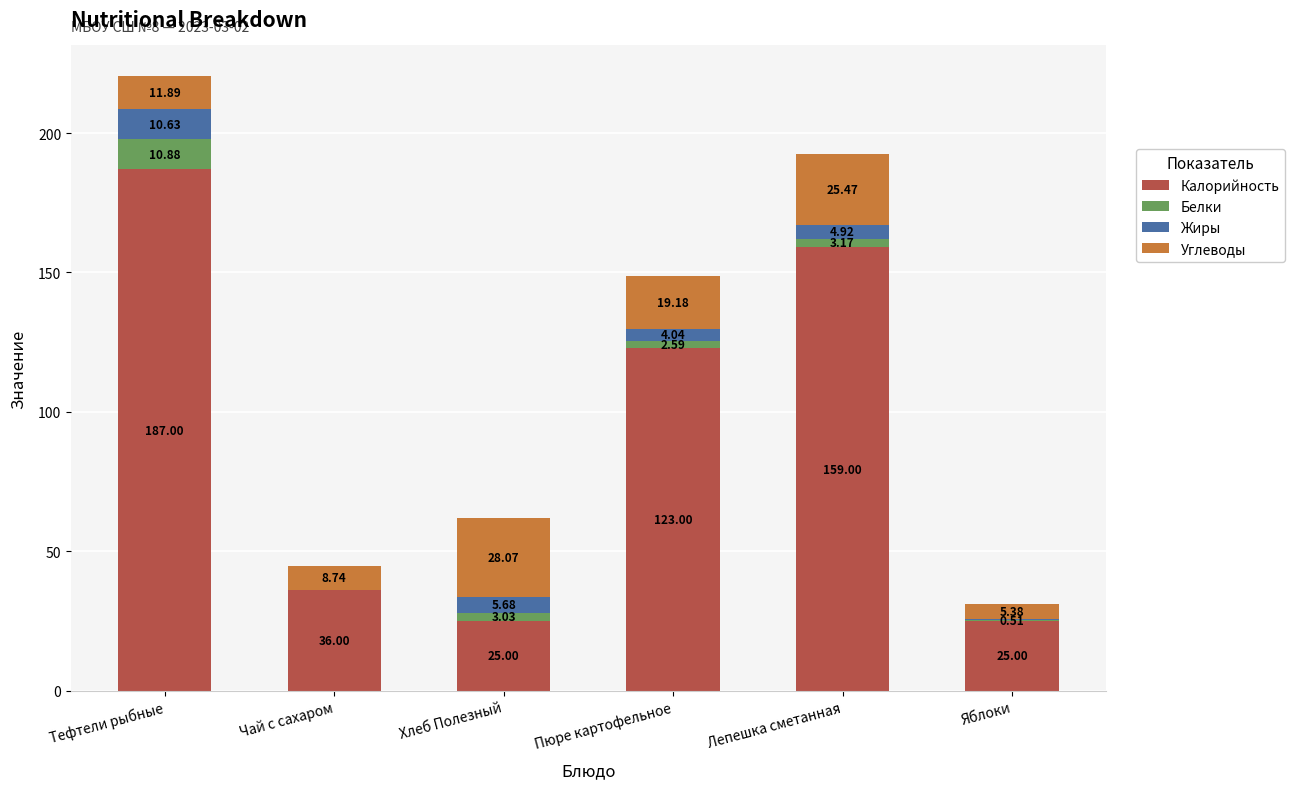

At which label does Калорийность first exceed 123?

Тефтели рыбные